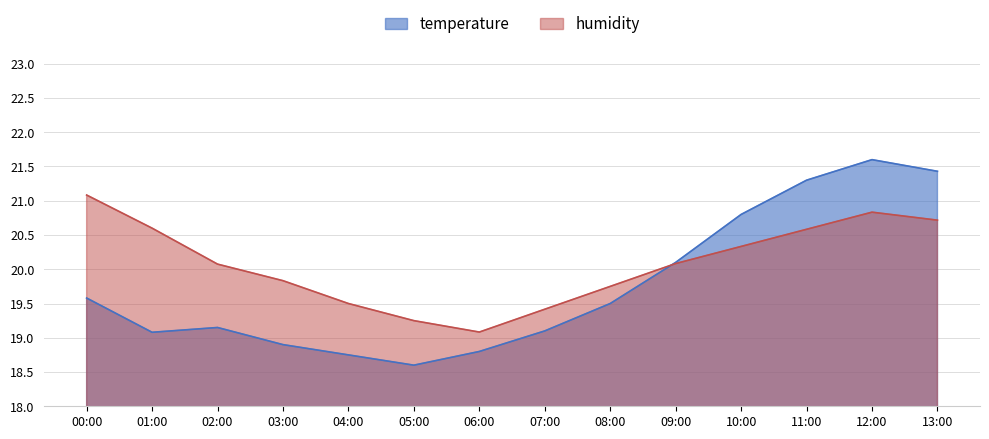

What is the difference between the highest and lowest values at 00:00?

1.5